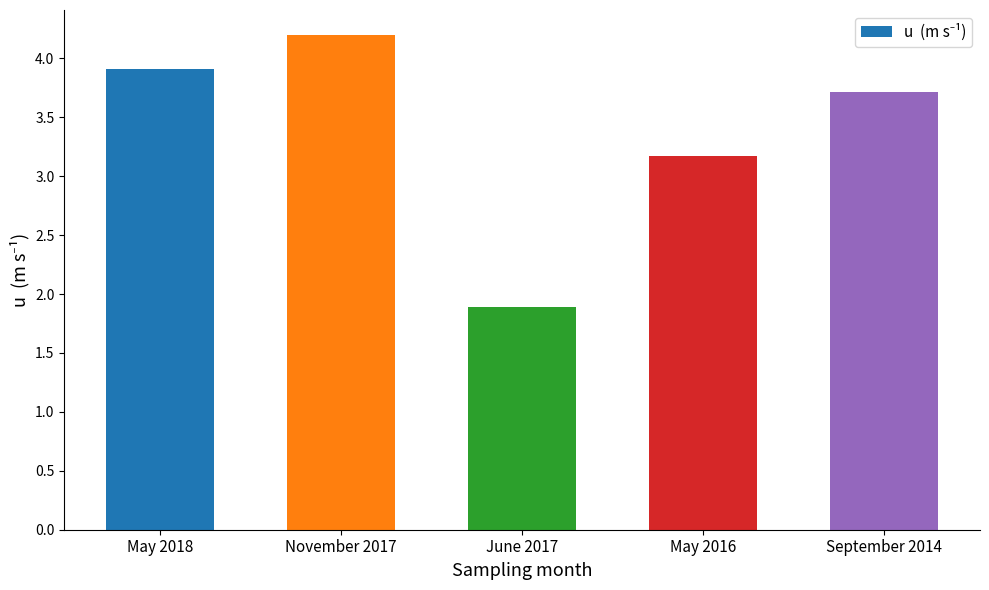

Reading left to right, list all the values displayed in this chart.

3.9	4.2	1.9	3.2	3.7